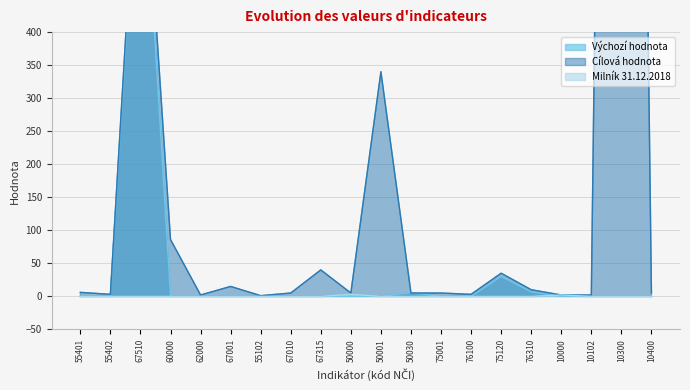

In Milník 31.12.2018, how many points are higher than both neighbors (excluding endpoints)?

2